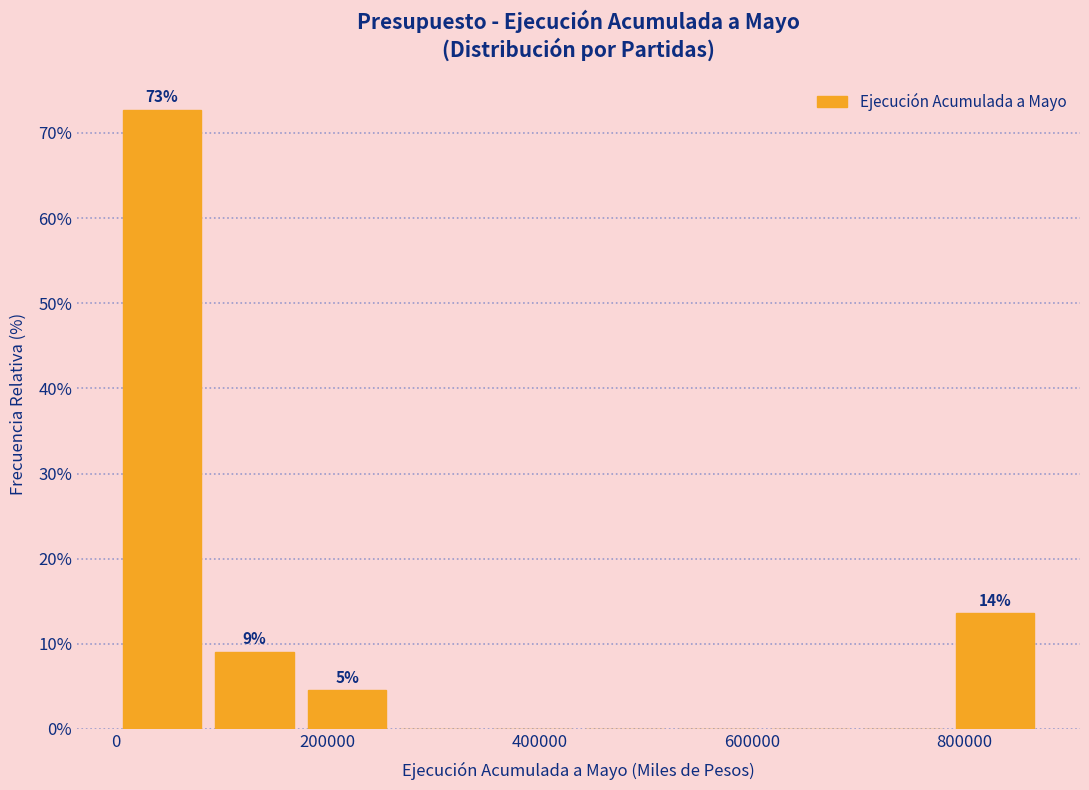

Which range on the x-axis has the tallest bar?

0 to 80000